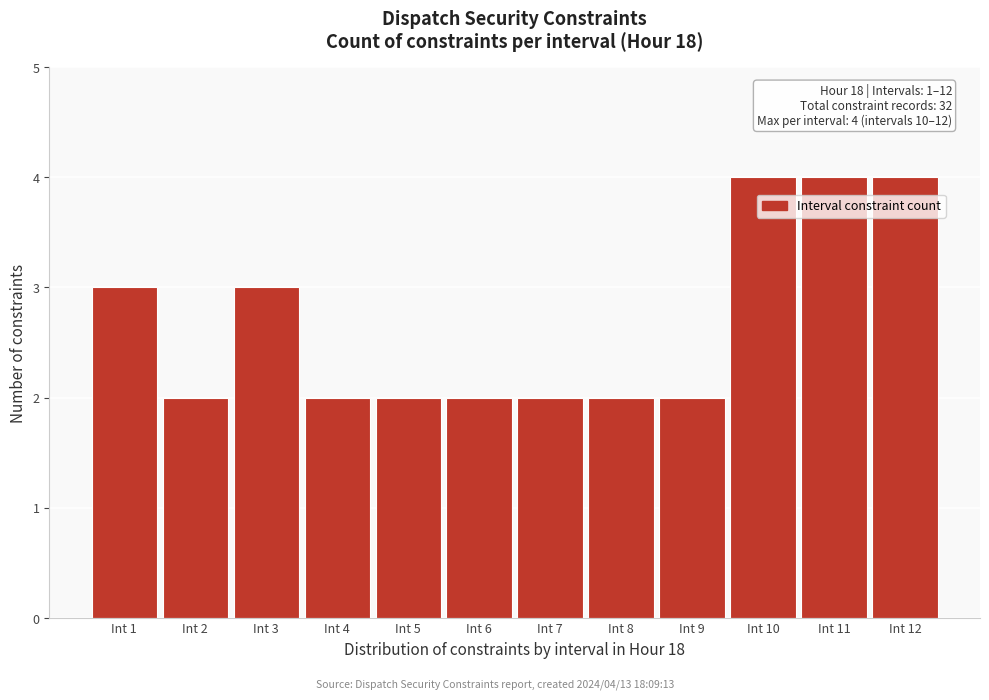

Reading left to right, what are all the values shown in this chart?

Int 1=3	Int 2=2	Int 3=3	Int 4=2	Int 5=2	Int 6=2	Int 7=2	Int 8=2	Int 9=2	Int 10=4	Int 11=4	Int 12=4